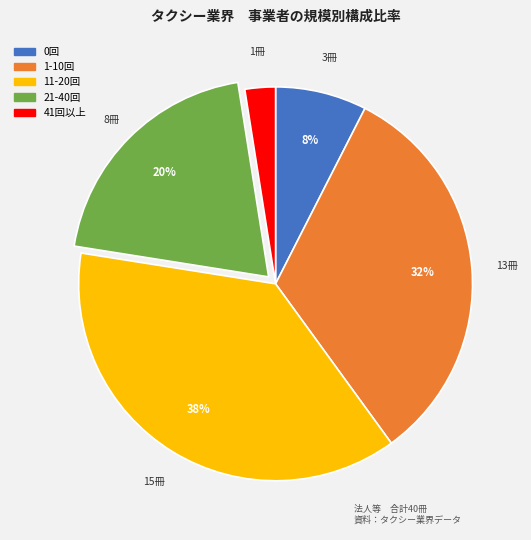

How many segments does this pie chart have?

5